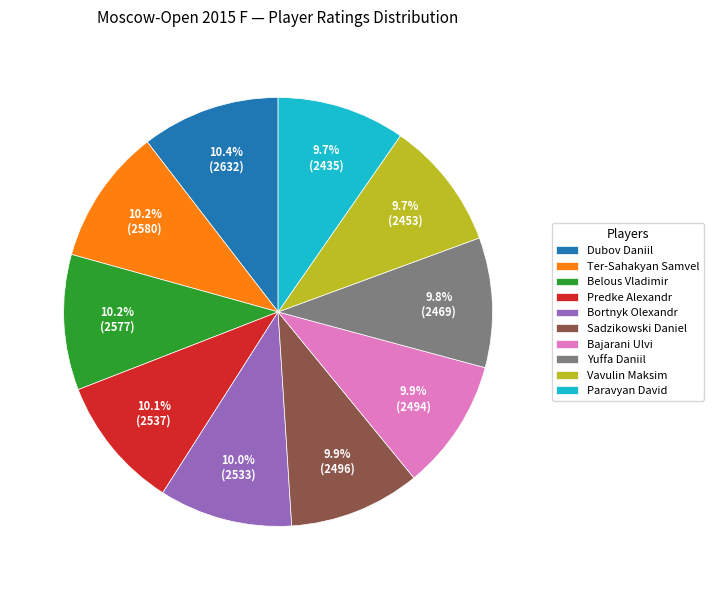

How many segments does this pie chart have?

10